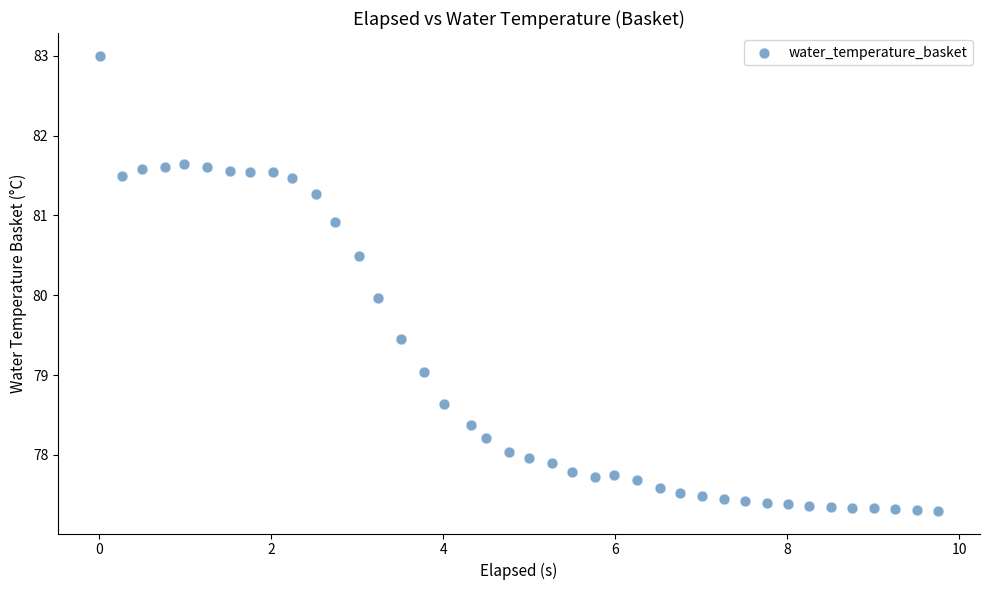

What is the range of X values (max minus min)?

9.7